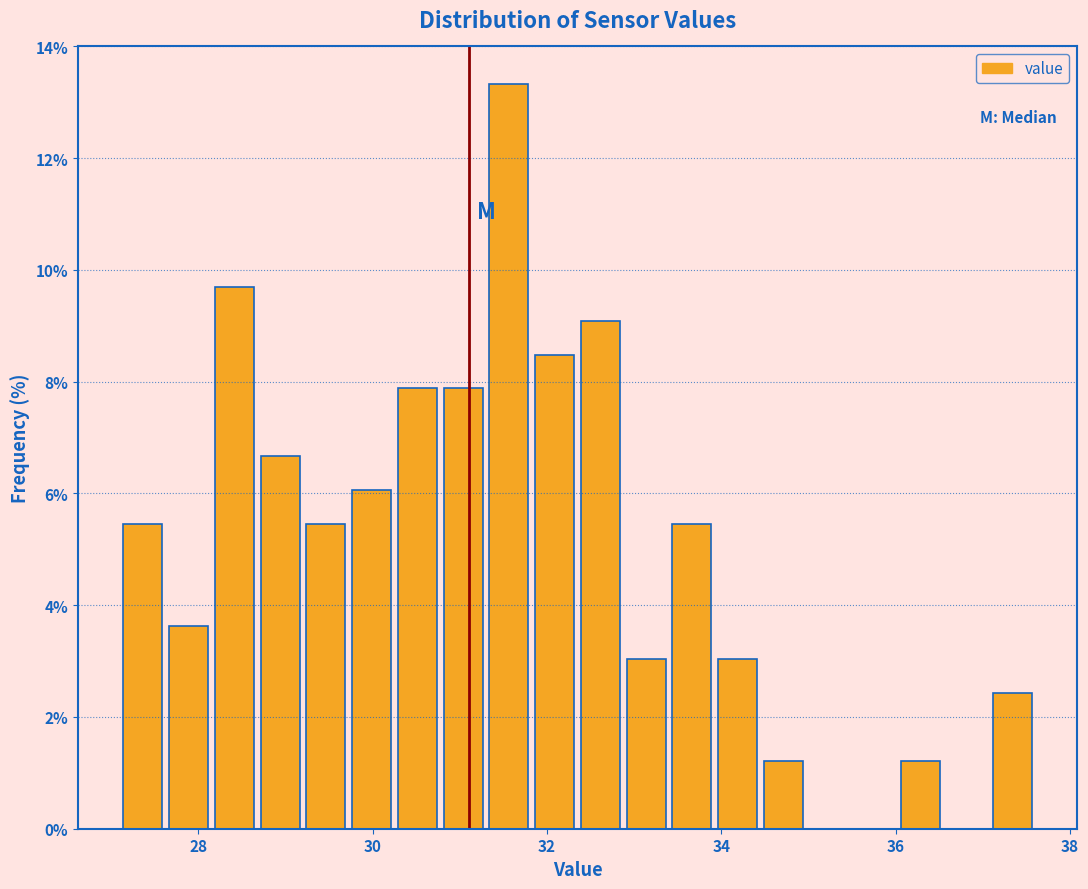

Read against the x-axis, roughly where is the centre of the tallest bar?

31.6